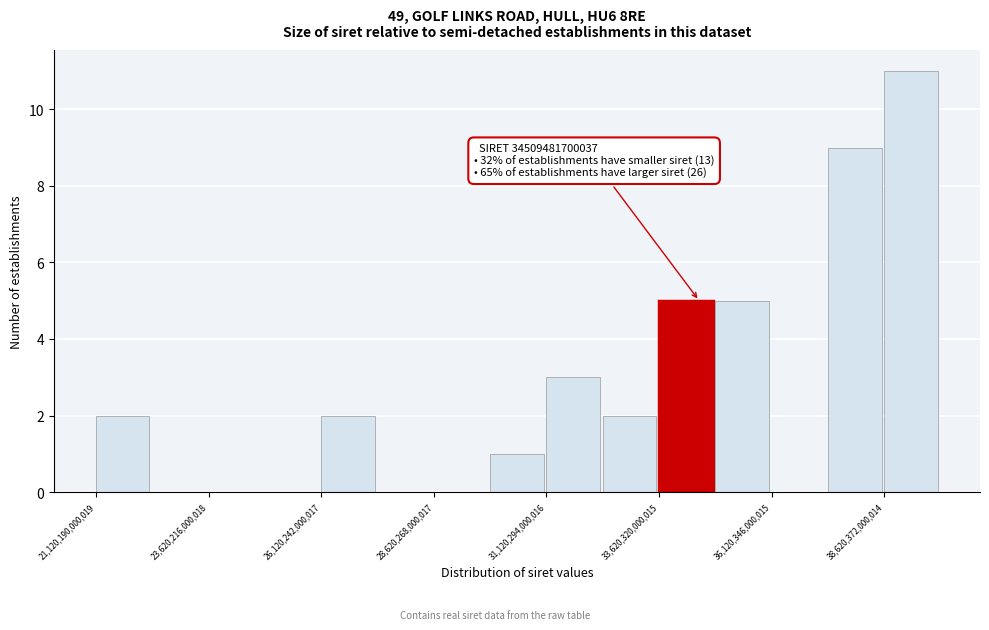

Read against the x-axis, roughly where is the centre of the tallest bar?

39000000000000